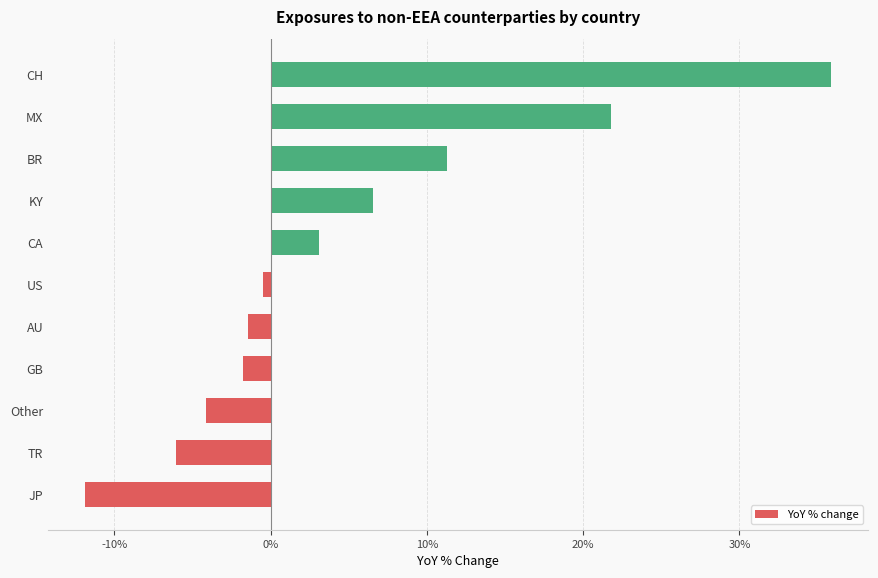

The chart shows a value of 21.8 at MX. True or false?

True